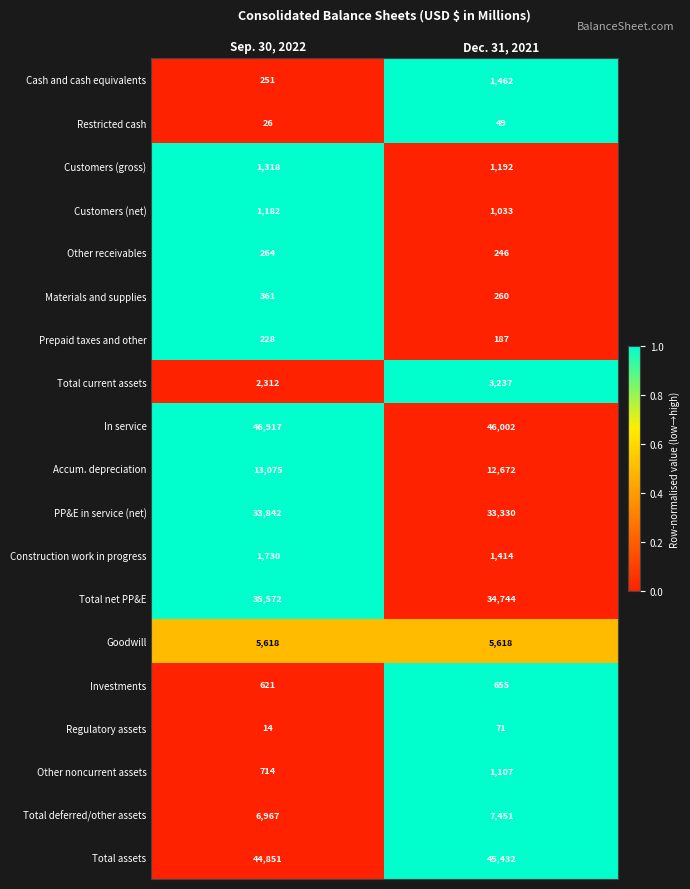

Which series changed the most between Sep. 30, 2022 and Dec. 31, 2021?

Cash and cash equivalents